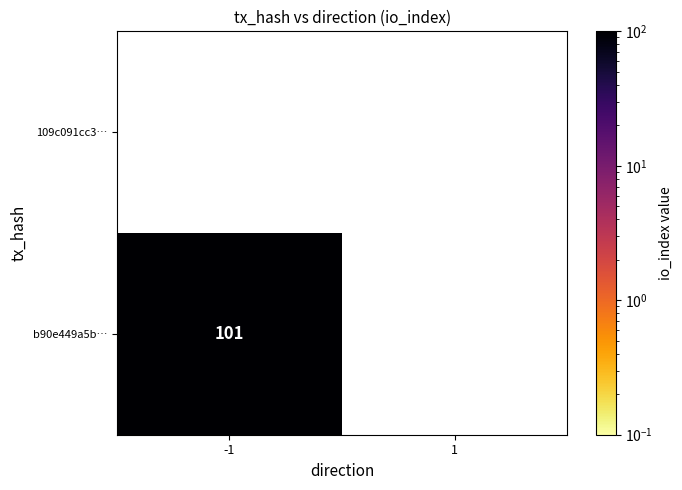

What is the sum of all b90e449a5b37b52a715104eb7aedc608eb2e262 values?

101